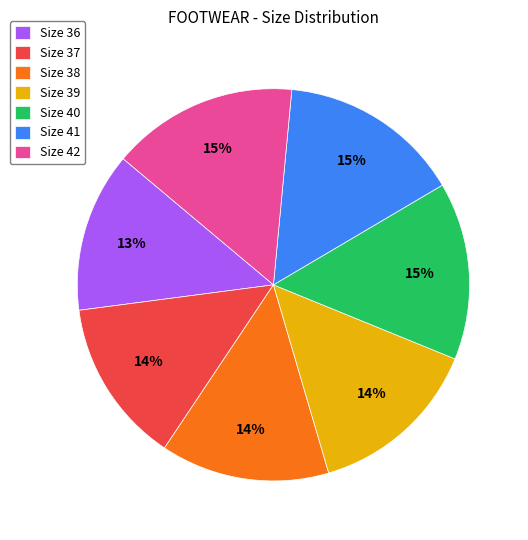

To the nearest percent, what is the difference between the largest and smallest slice percentages?

2%